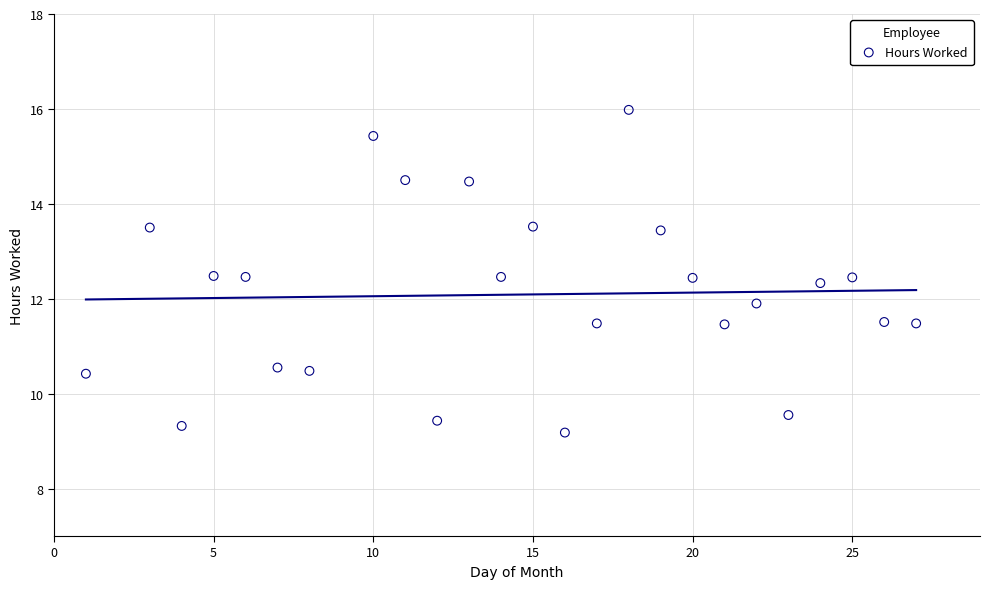

What is the range of Y values (max minus min)?

6.8